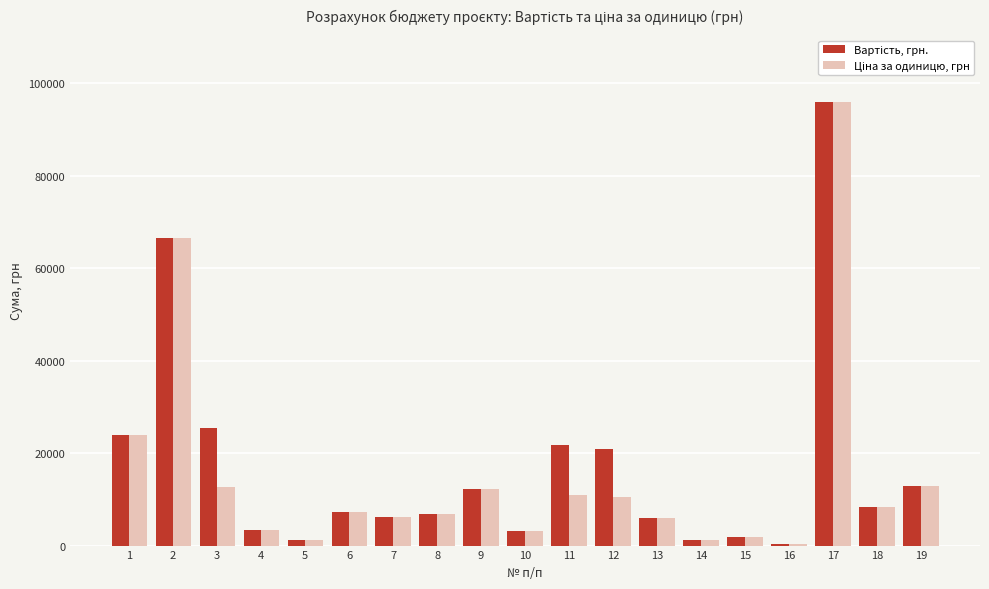

How many series are shown in this chart?

2